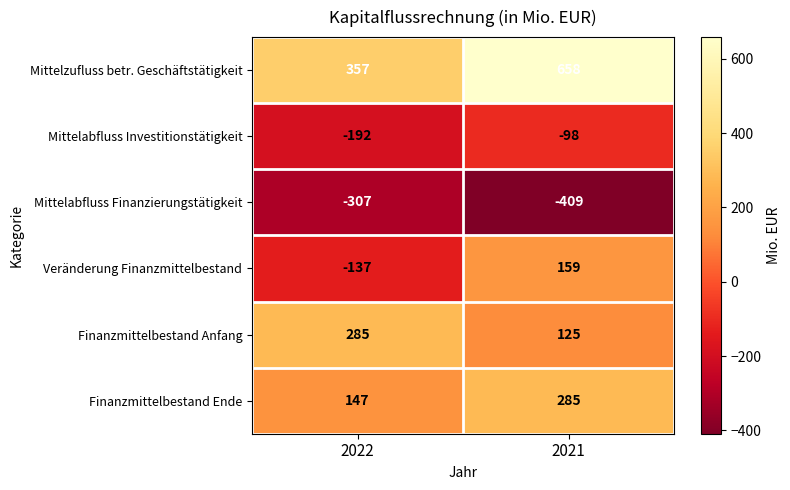

What is the spread (max minus min) of values at 2022?

664